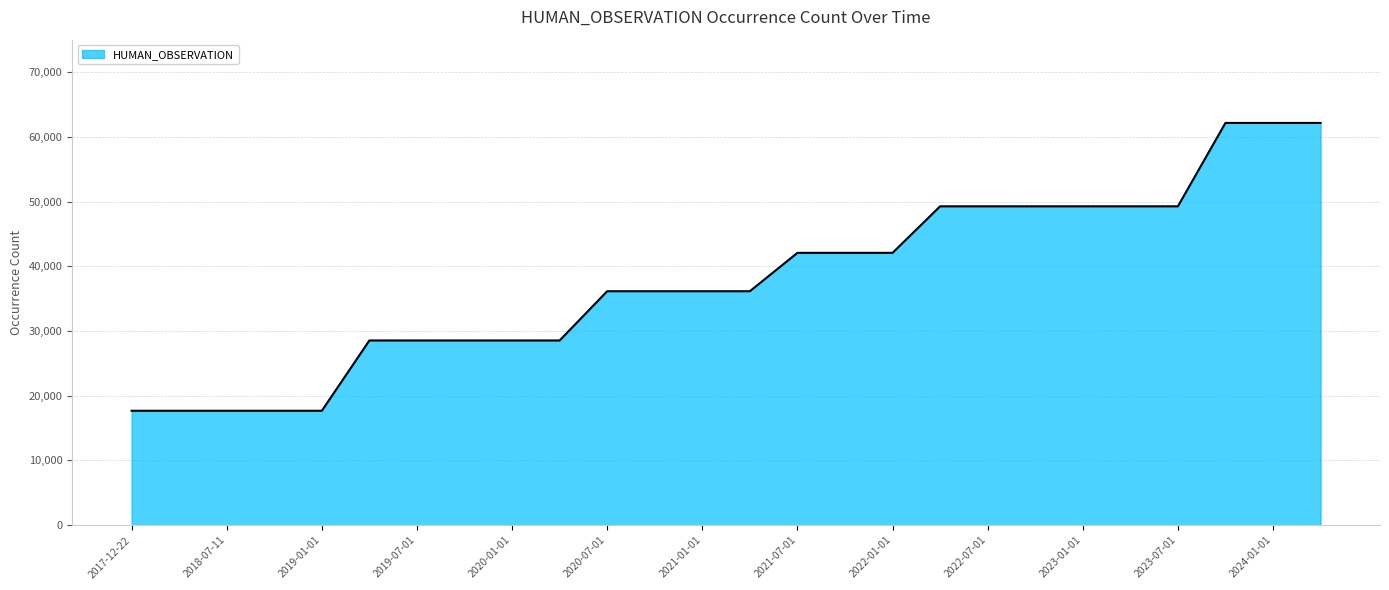

What is the average value?

37838